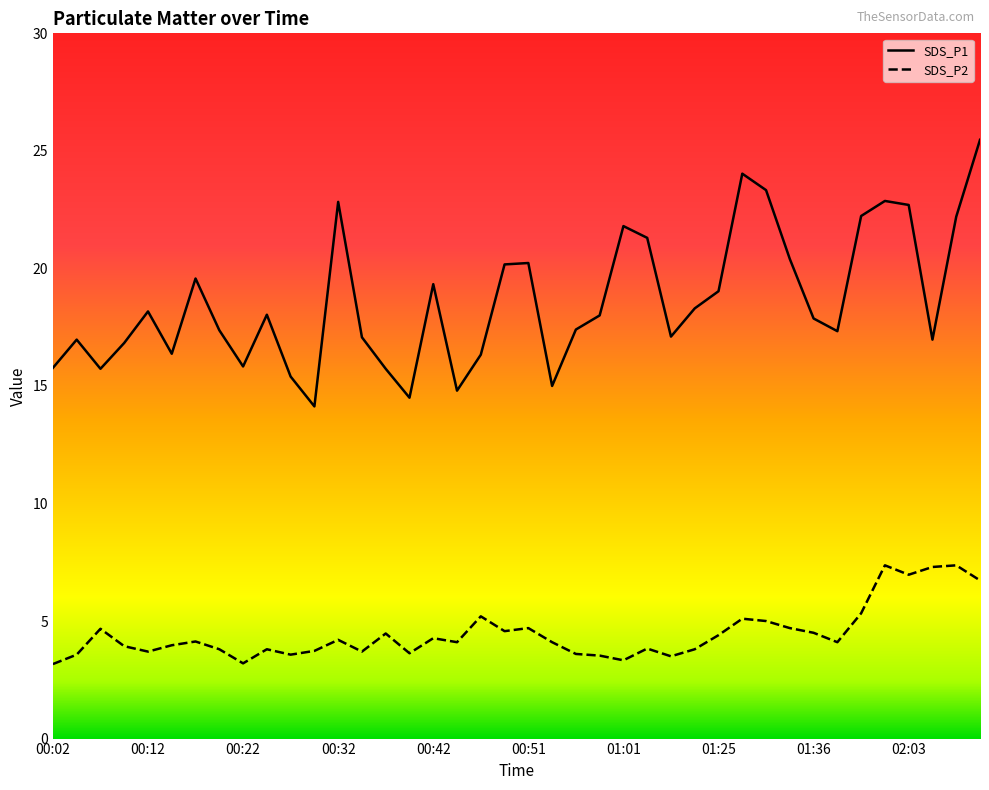

List the series in order of their overall mean, highest first.

SDS_P1, SDS_P2